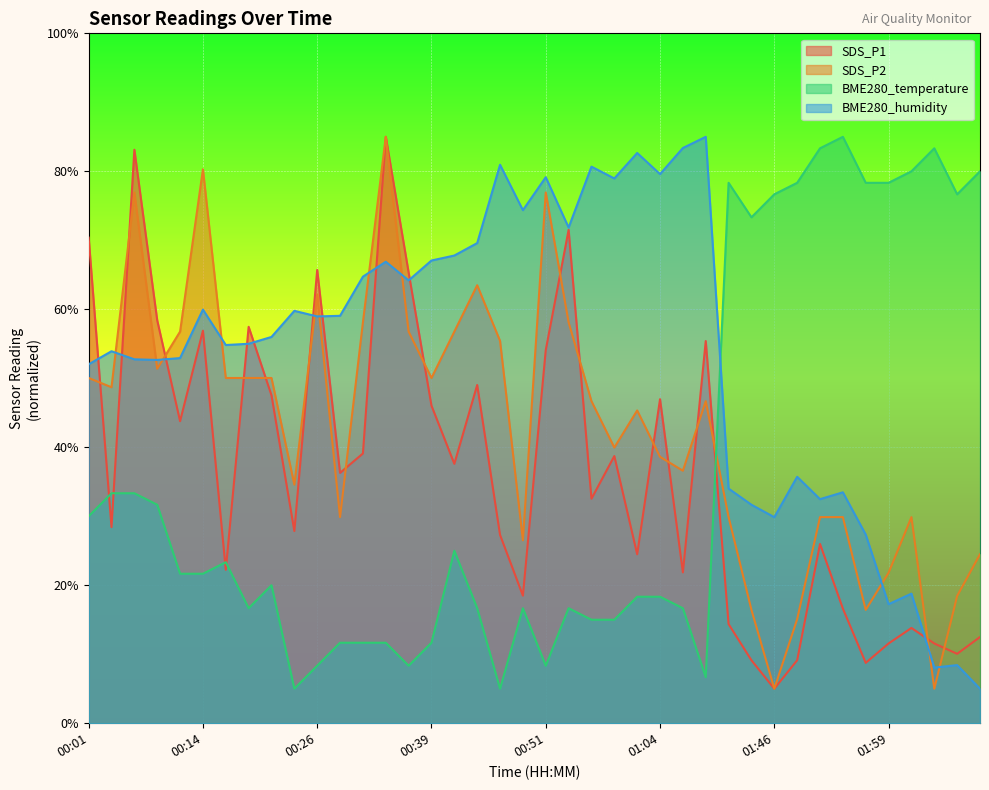

What is the label of the 2nd point from the left?

00:04